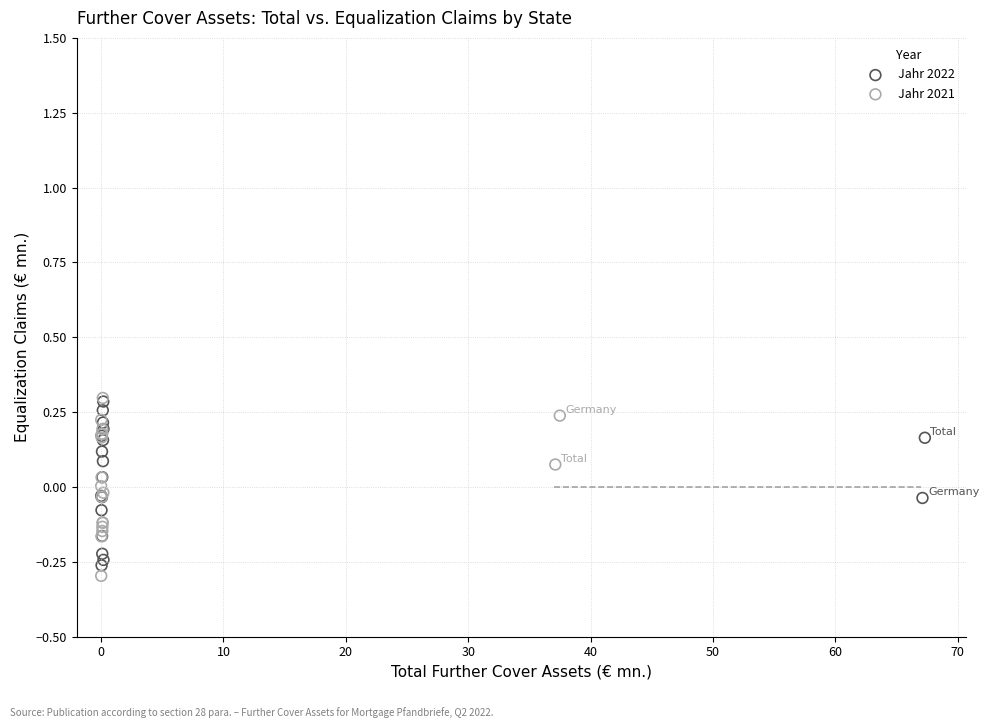

What are all the series names shown in the legend?

Jahr 2022, Jahr 2021